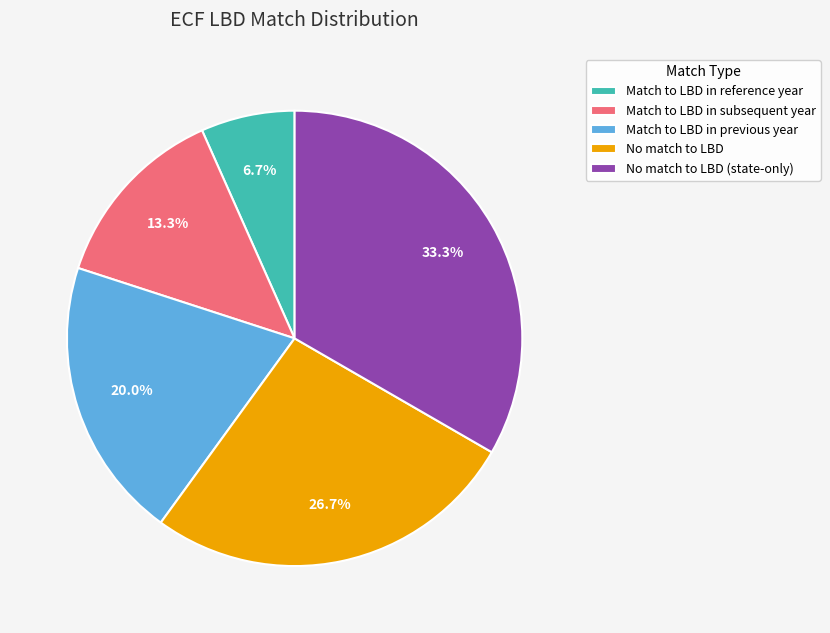

To the nearest percent, what is the combined percentage of Match to LBD in previous year and No match to LBD (state-only)?

53%